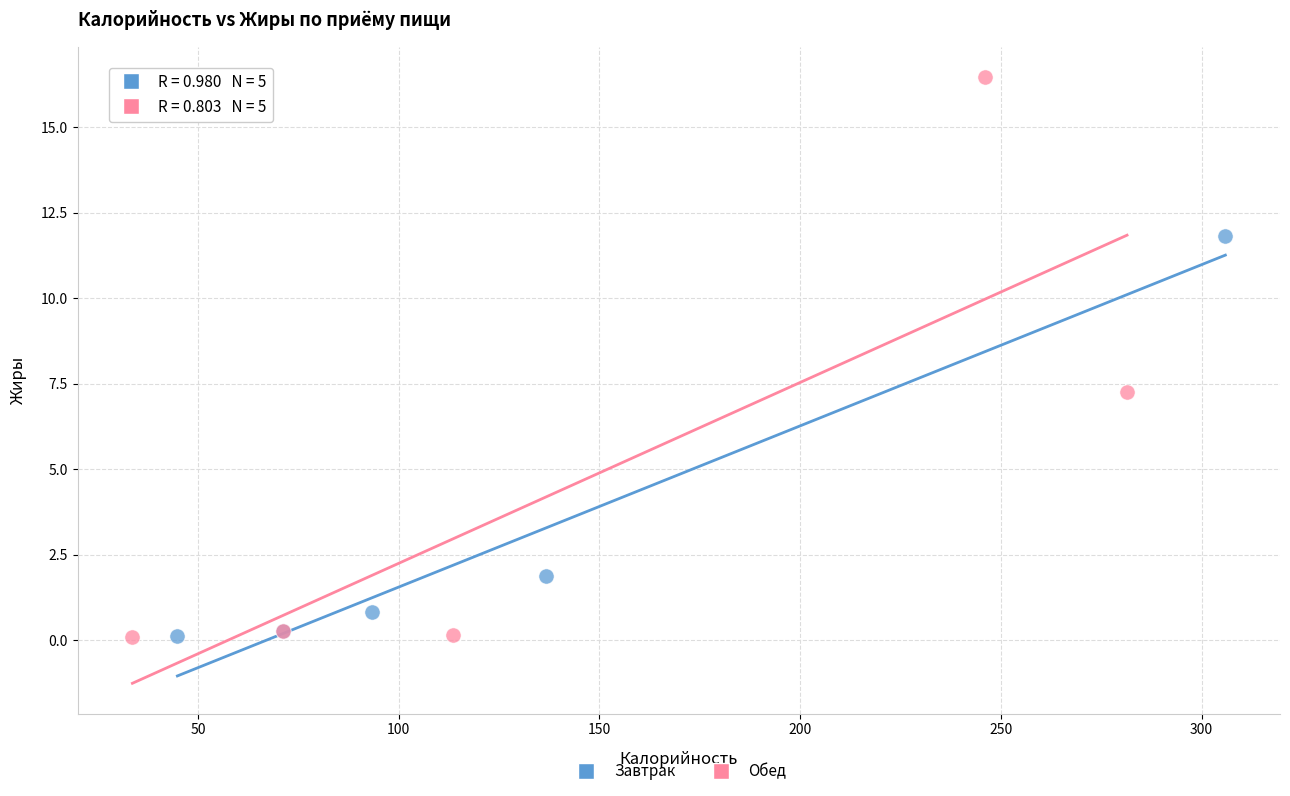

Which series has the widest spread of Y values?

Обед